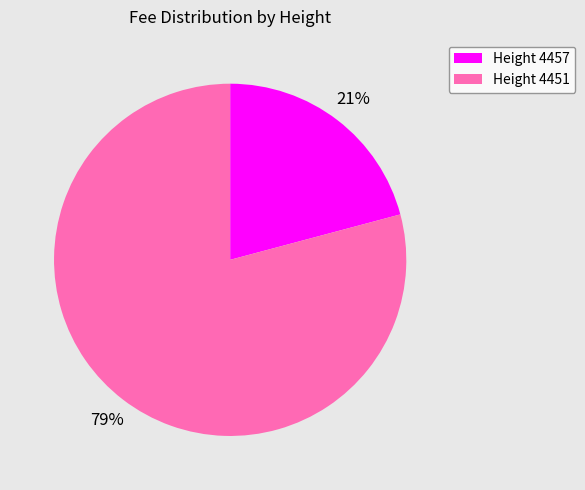

Is the sum of Height 4451 and Height 4457 greater than half?

Yes